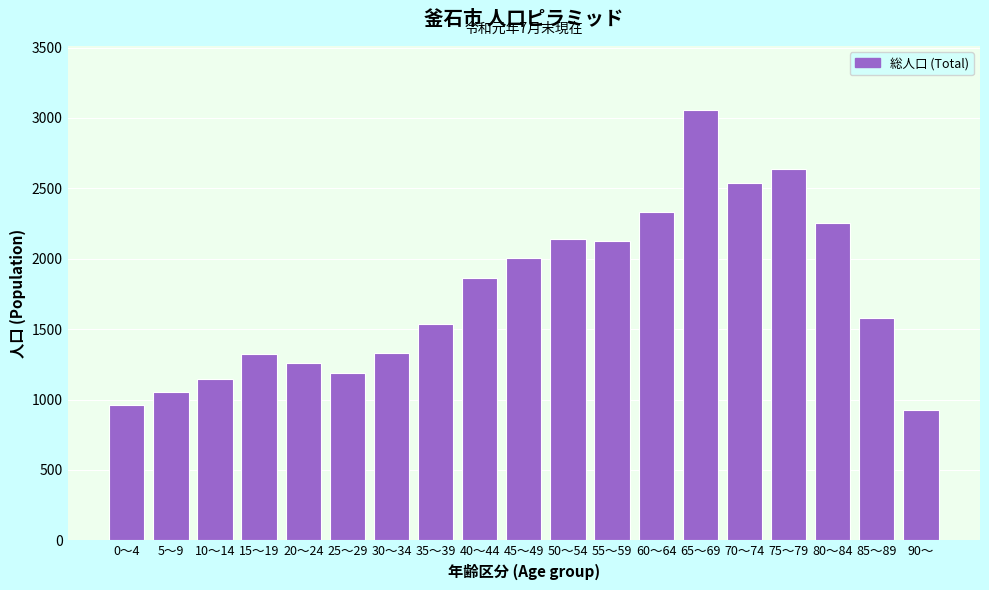

What is the average value?

1750